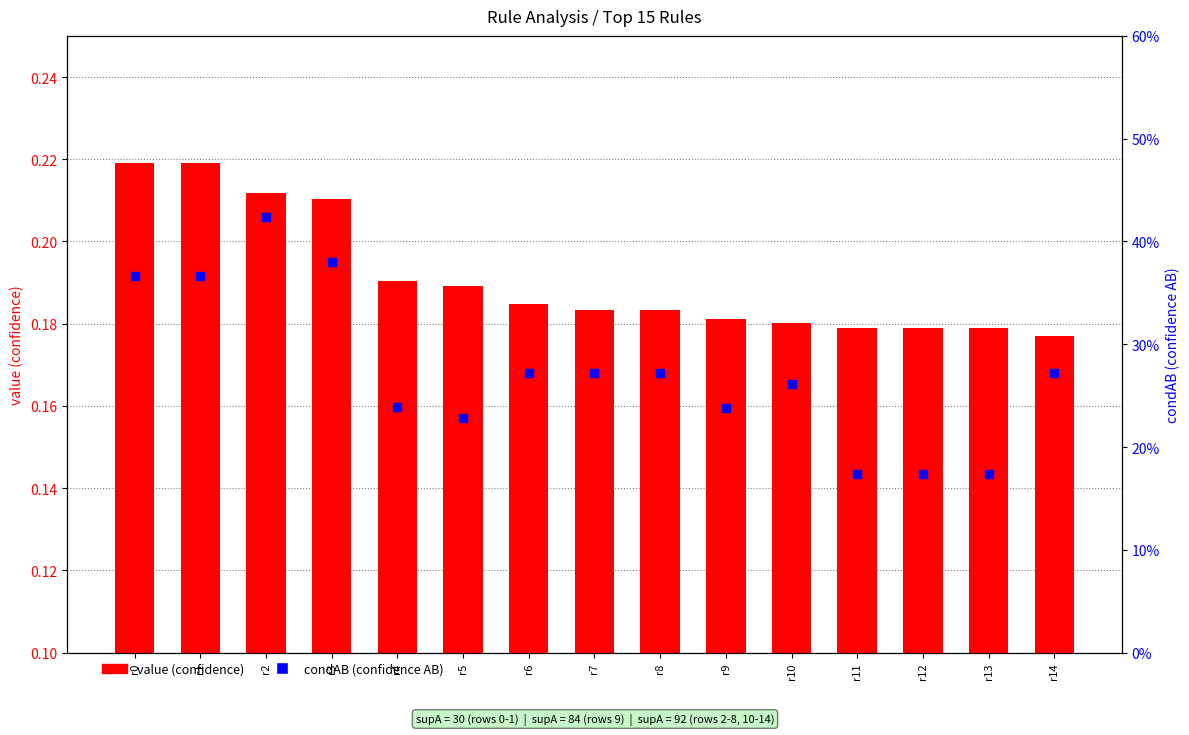

What is the total value across all series at r10?

0.4